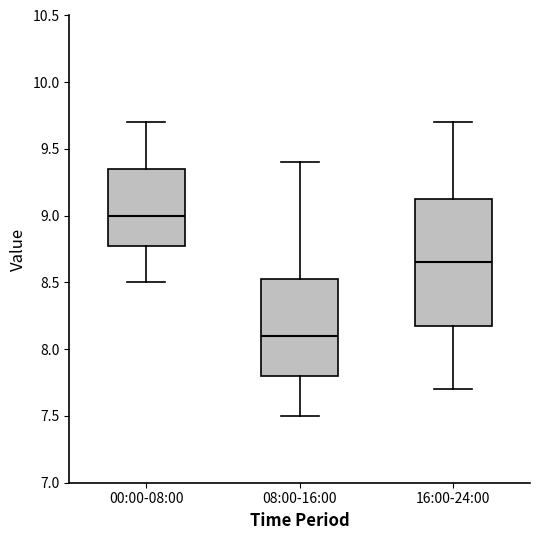

Reading left to right, read every box against the y-axis: the position of its median line, the range the box covers, and the ends of its whiskers. The values are not printed on the chart, so give them approximately, as read against the axis.

00:00-08:00: median 9.00, box 8.80 to 9.35, whiskers 8.50 to 9.70
08:00-16:00: median 8.10, box 7.80 to 8.55, whiskers 7.50 to 9.40
16:00-24:00: median 8.65, box 8.20 to 9.15, whiskers 7.70 to 9.70